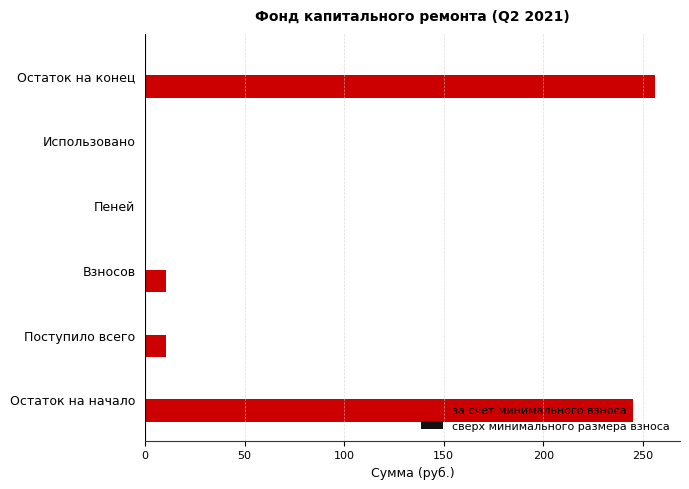

What is the maximum value shown in the chart?

255.8